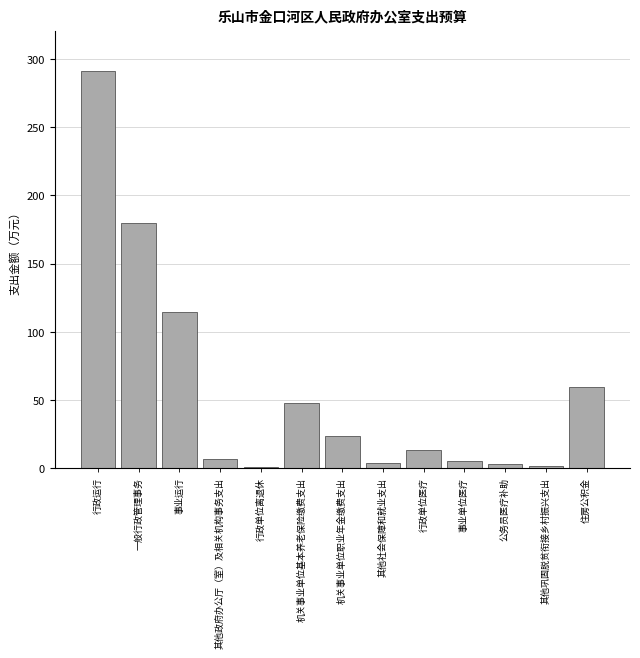

What is the sum of all values?

749.2